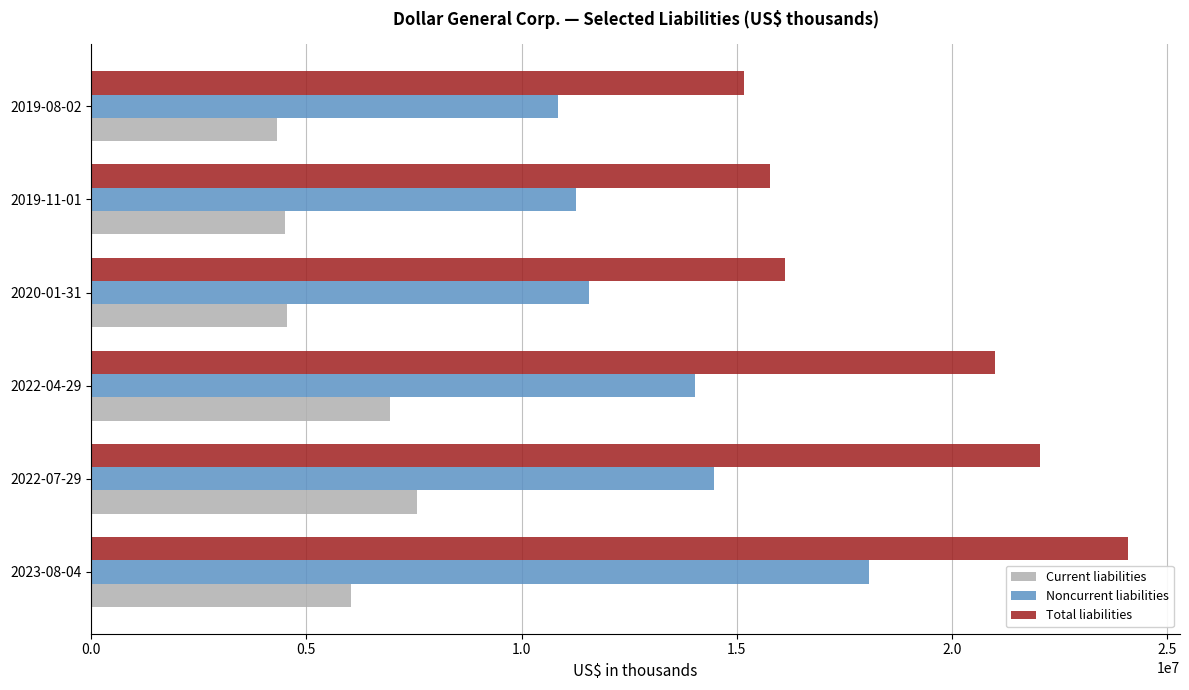

List the series in order of their peak value, lowest first.

Current liabilities, Noncurrent liabilities, Total liabilities